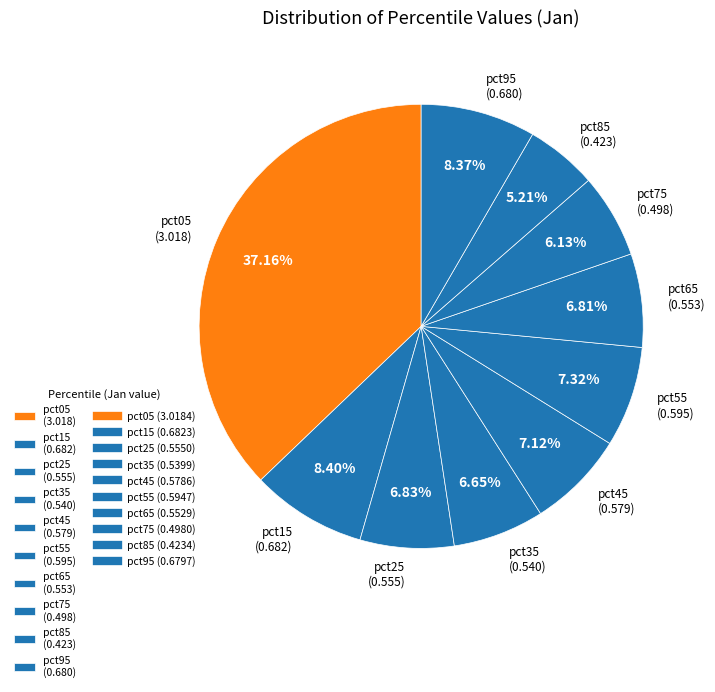

To the nearest percent, what percentage of the pie is pct95?

8%